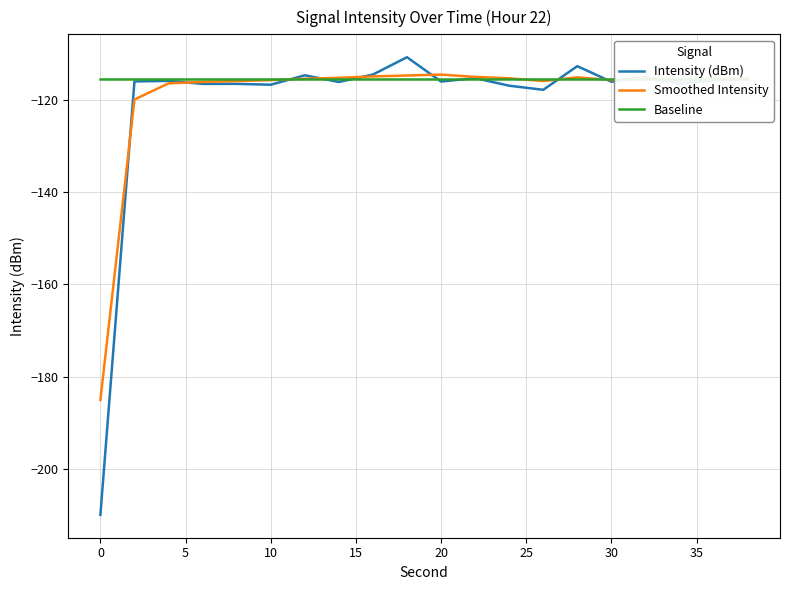

What is the lowest value of the Intensity (dBm) series?

-209.8